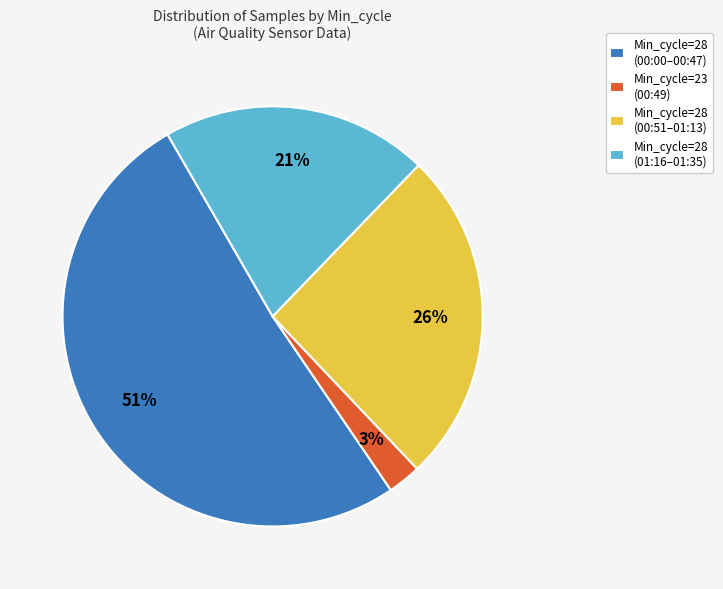

To the nearest percent, what portion does Min_cycle=23 (00:49) represent?

3%